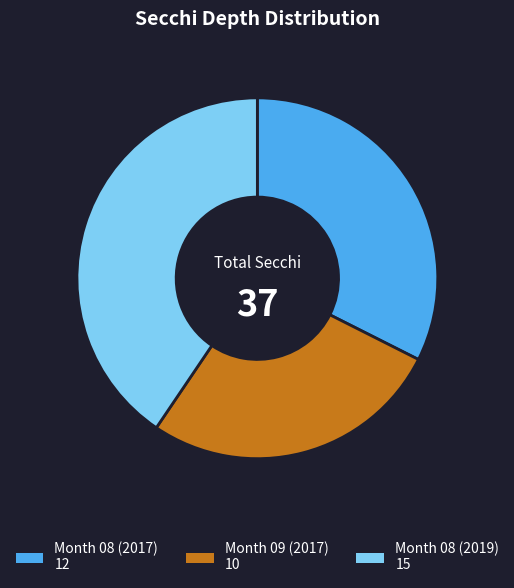

Is there any slice that represents more than half of the pie?

No